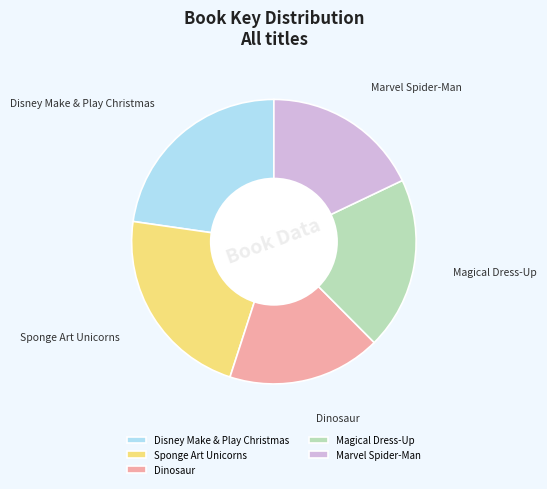

Do Magical Dress-Up and Disney Make & Play Christmas together represent more than half of the pie?

No